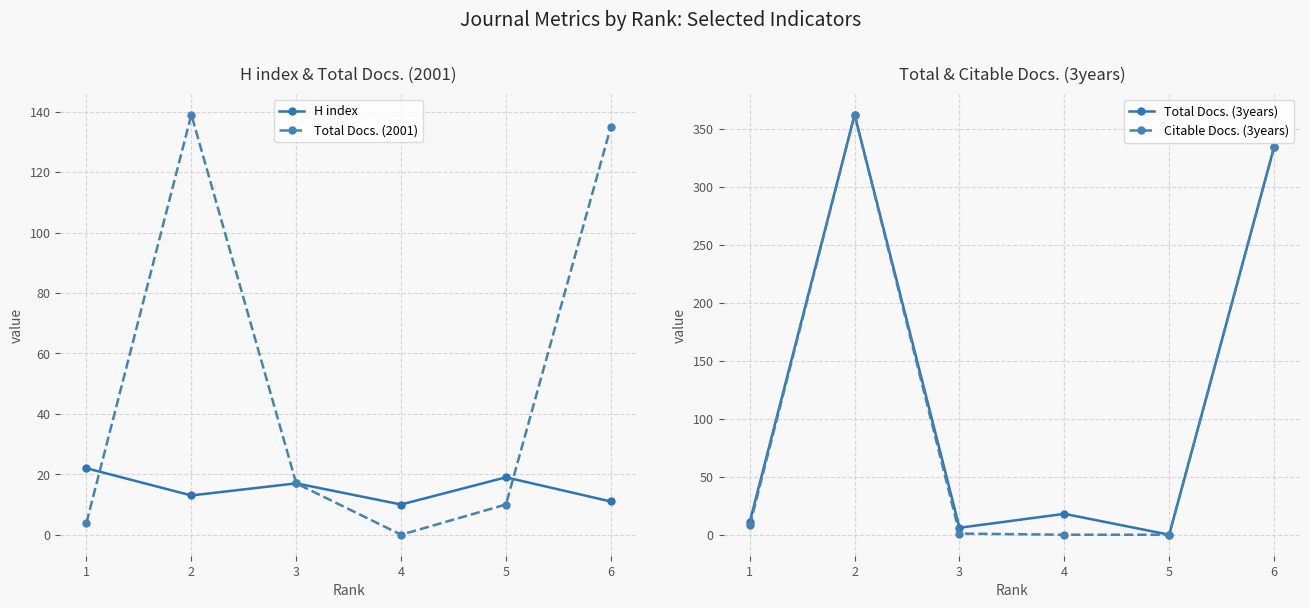

Is this an area chart (filled region under the line)?

No